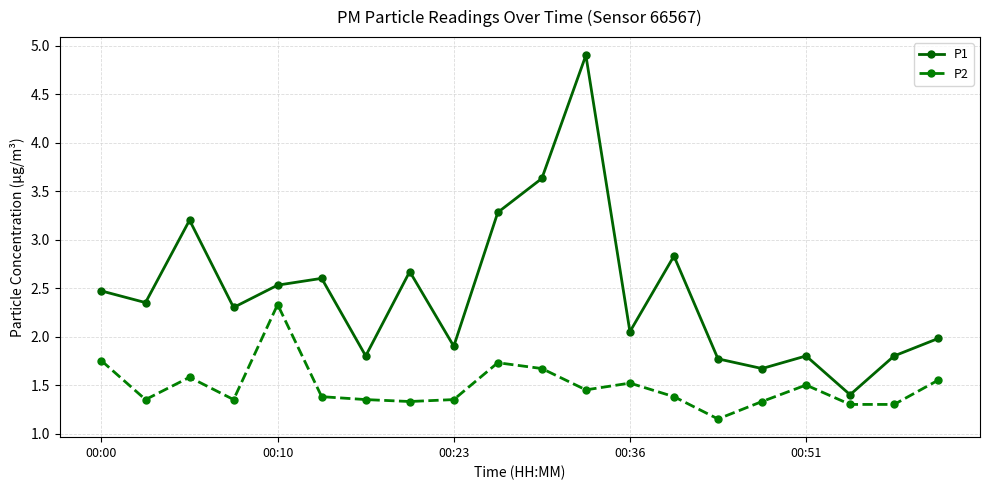

At how many categories does at least one series exceed 1?

20